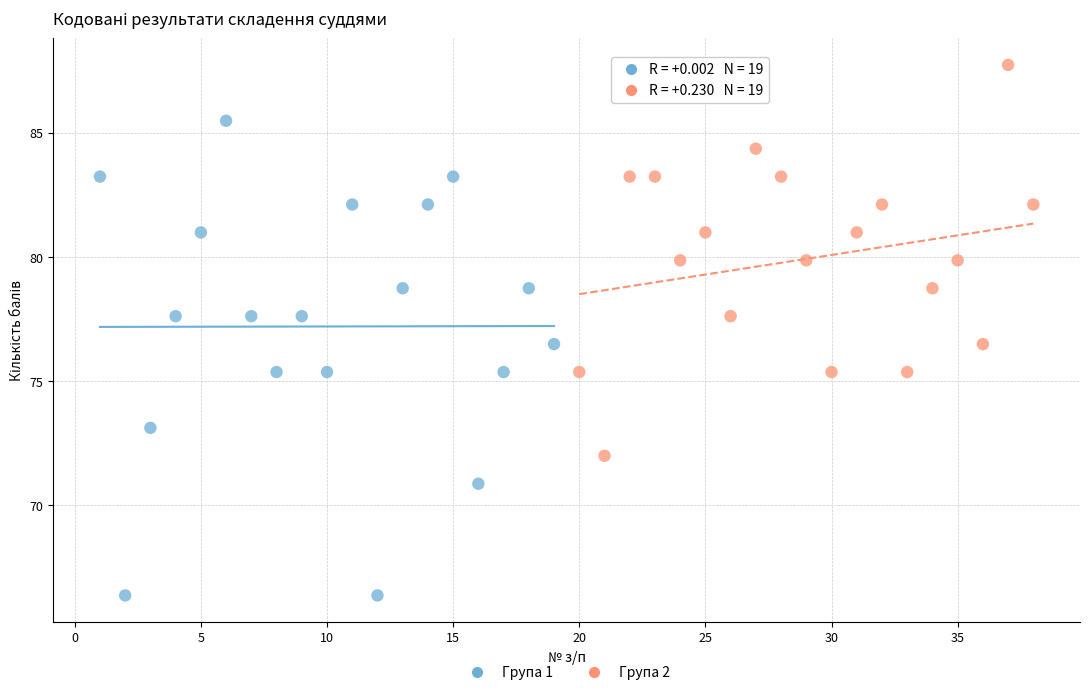

Which series has the widest spread of Y values?

Група 1